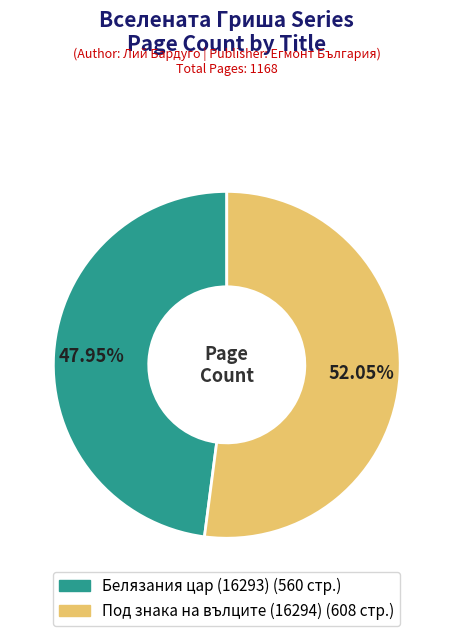

Rank the categories by value from lowest to highest.

Белязания цар (16293), Под знака на вълците (16294)